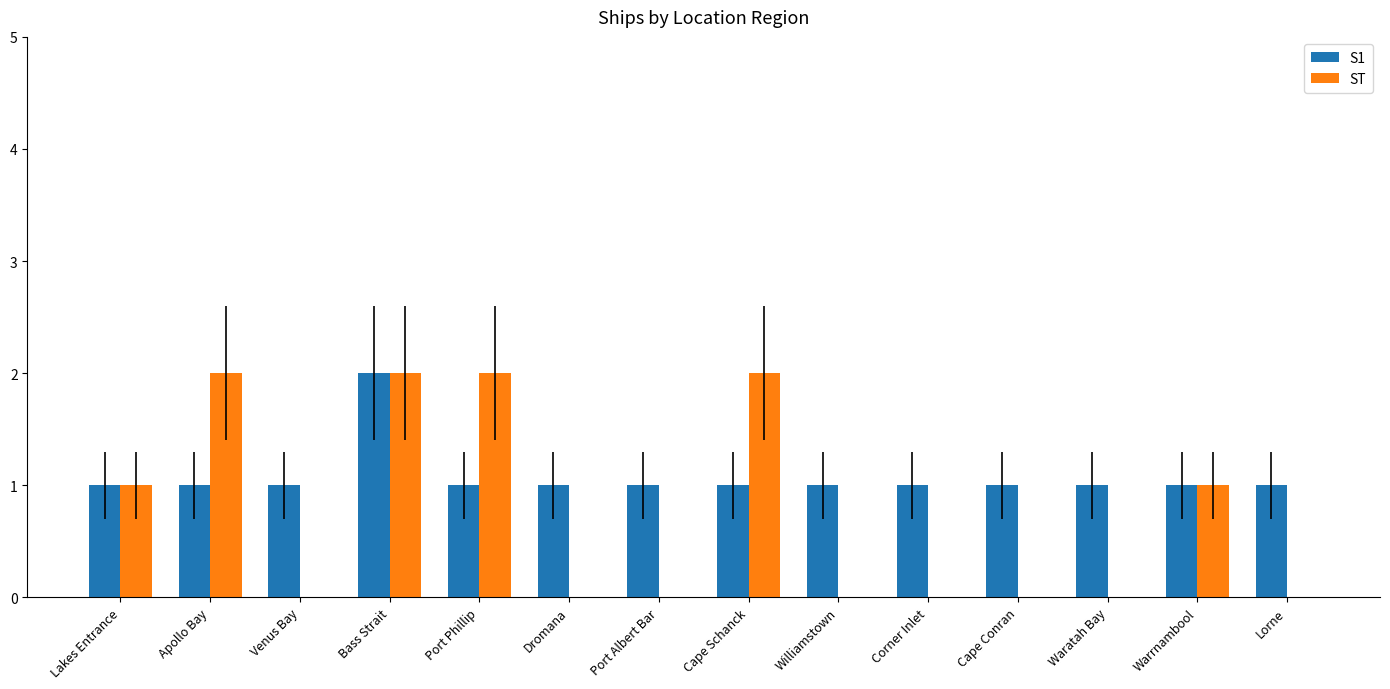

Reading right to left, list all the values displayed in this chart.

S1: Lorne=1	Warrnambool=1	Waratah Bay=1	Cape Conran=1	Corner Inlet=1	Williamstown=1	Cape Schanck=1	Port Albert Bar=1	Dromana=1	Port Phillip=1	Bass Strait=2	Venus Bay=1	Apollo Bay=1	Lakes Entrance=1
ST: Lorne=0	Warrnambool=1	Waratah Bay=0	Cape Conran=0	Corner Inlet=0	Williamstown=0	Cape Schanck=2	Port Albert Bar=0	Dromana=0	Port Phillip=2	Bass Strait=2	Venus Bay=0	Apollo Bay=2	Lakes Entrance=1